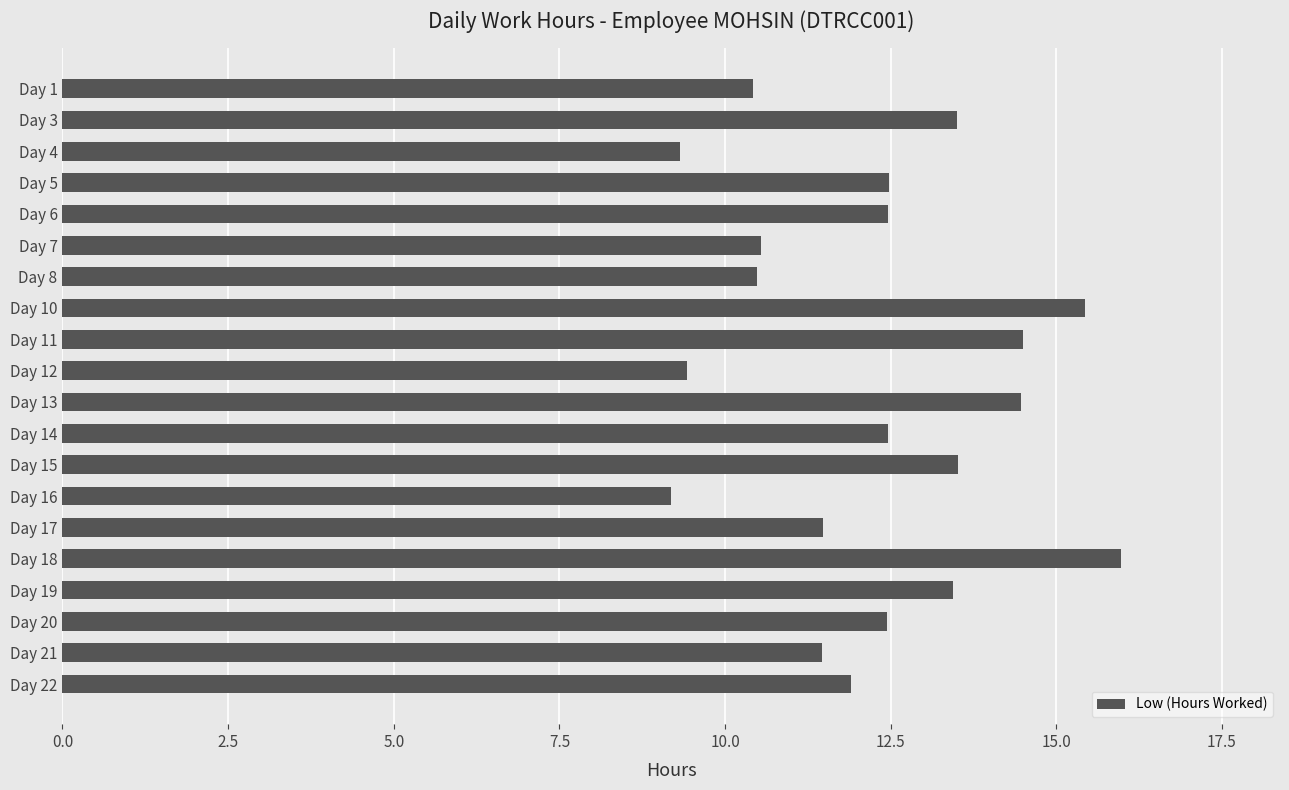

Which category has the highest value across all series?

Day 18